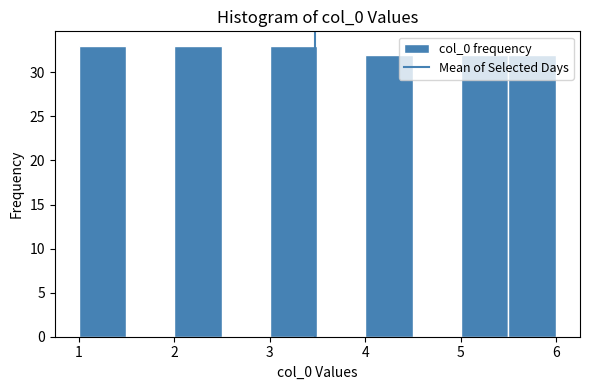

Reading left to right, list every bar in this chart as the range it spans on the x-axis followed by its height. The values are not printed on the chart, so give them approximately, as read against the axis.

1.0 to 1.5: 33
1.5 to 2.0: 0
2.0 to 2.5: 33
2.5 to 3.0: 0
3.0 to 3.5: 33
3.5 to 4.0: 0
4.0 to 4.5: 32
4.5 to 5.0: 0
5.0 to 5.5: 32
5.5 to 6.0: 32